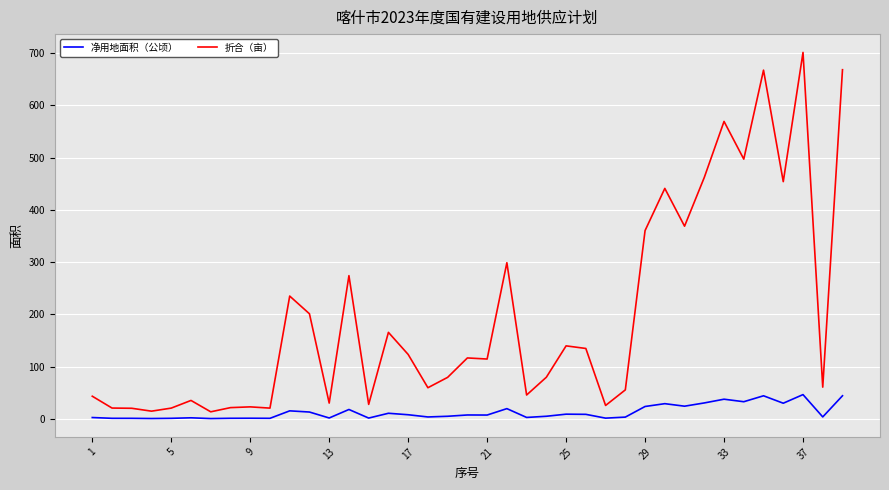

What is the lowest value of the 折合（亩） series?

13.8